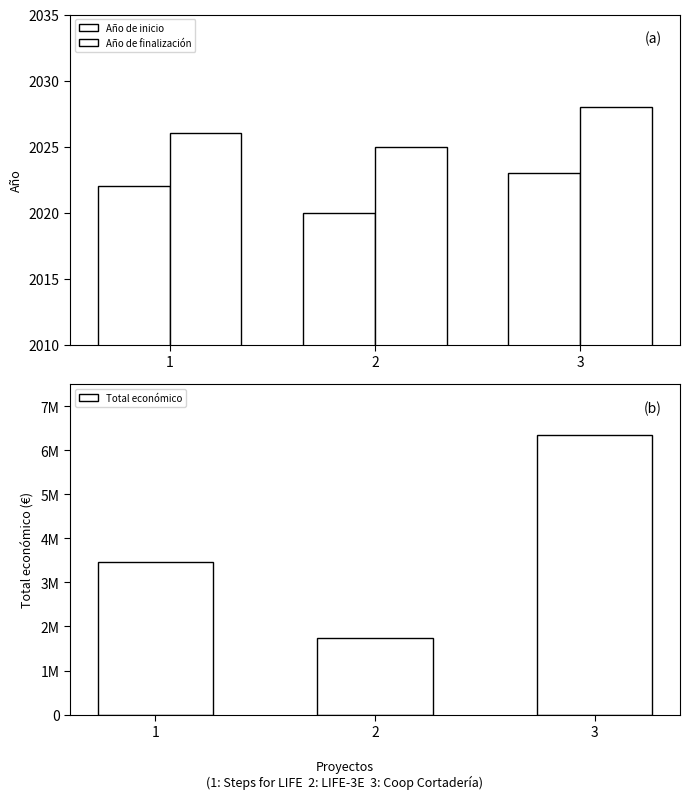

What is the value of the Año de finalización bar at the 1st from the left?

2026